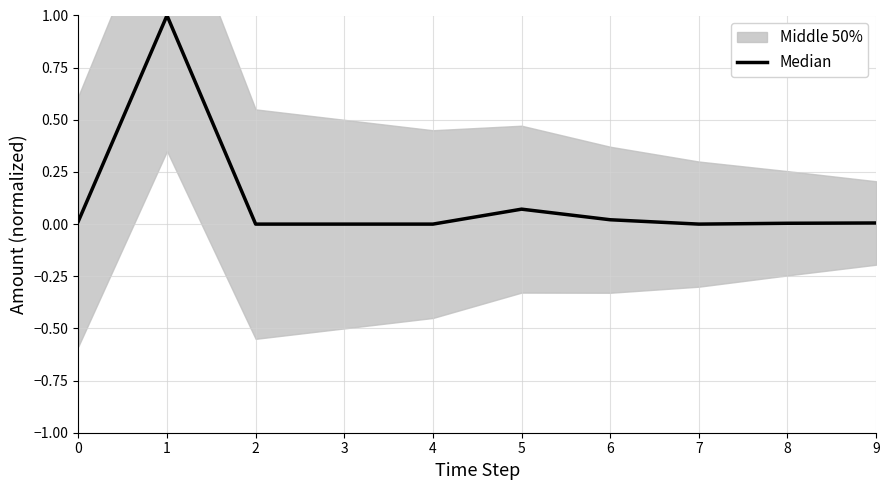

Which category has the highest value across all series?

1